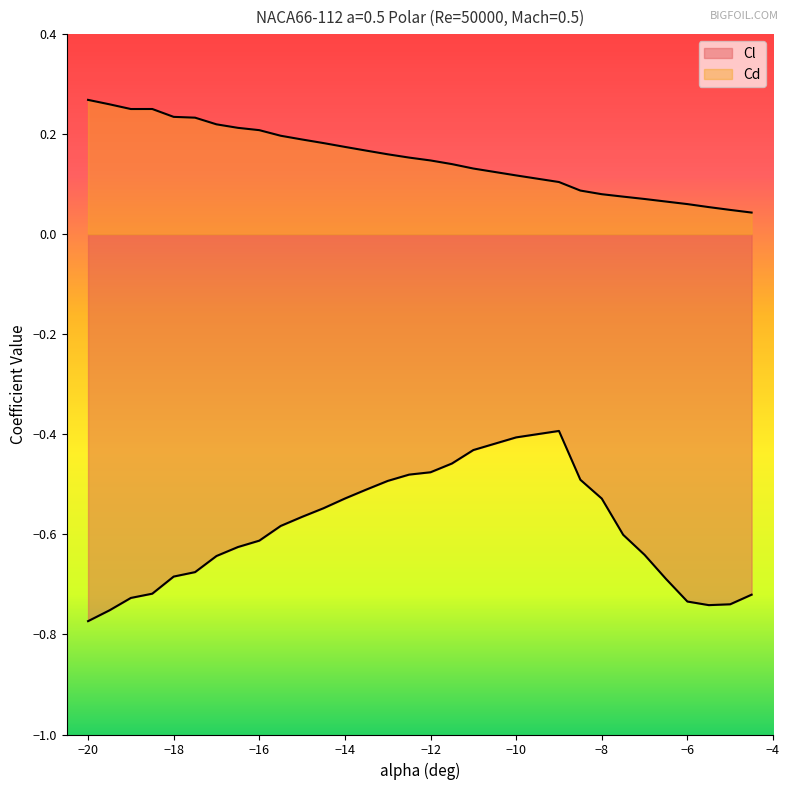

Reading left to right, transcribe all the data shown in this chart.

Cl: -20=-0.8	-19.5=-0.8	-19=-0.7	-18.5=-0.7	-18=-0.7	-17.5=-0.7	-17=-0.6	-16.5=-0.6	-16=-0.6	-15.5=-0.6	-15=-0.6	-14.5=-0.5	-14=-0.5	-13.5=-0.5	-13=-0.5	-12.5=-0.5	-12=-0.5	-11.5=-0.5	-11=-0.4	-10=-0.4	-9=-0.4	-8.5=-0.5	-8=-0.5	-7.5=-0.6	-7=-0.6	-6.5=-0.7	-6=-0.7	-5.5=-0.7	-5=-0.7	-4.5=-0.7
Cd: -20=0.3	-19.5=0.3	-19=0.3	-18.5=0.3	-18=0.2	-17.5=0.2	-17=0.2	-16.5=0.2	-16=0.2	-15.5=0.2	-15=0.2	-14.5=0.2	-14=0.2	-13.5=0.2	-13=0.2	-12.5=0.2	-12=0.1	-11.5=0.1	-11=0.1	-10=0.1	-9=0.1	-8.5=0.1	-8=0.1	-7.5=0.1	-7=0.1	-6.5=0.1	-6=0.1	-5.5=0.1	-5=0.0	-4.5=0.0